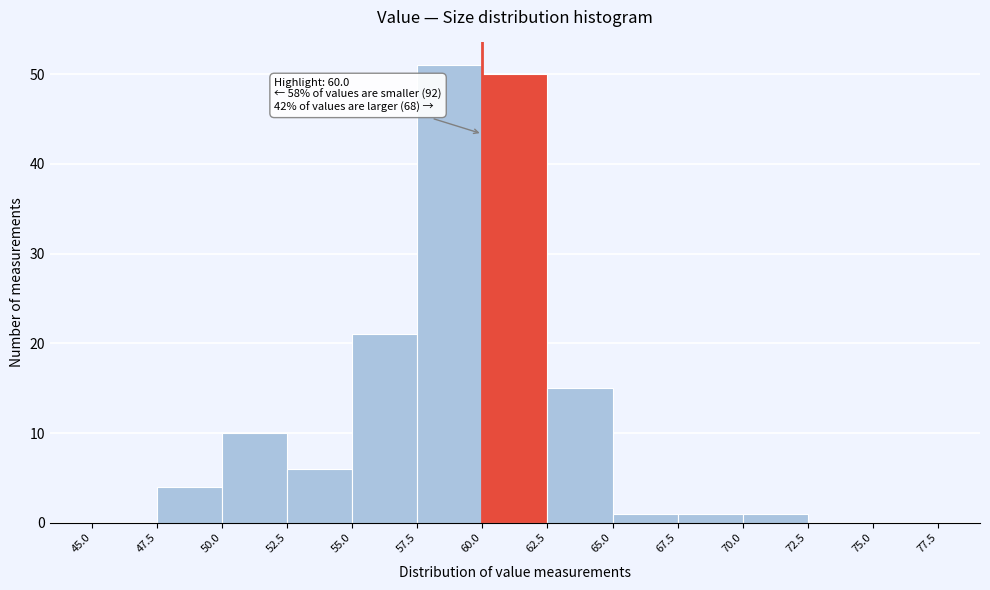

Which range on the x-axis has the tallest bar?

57.5 to 60.0